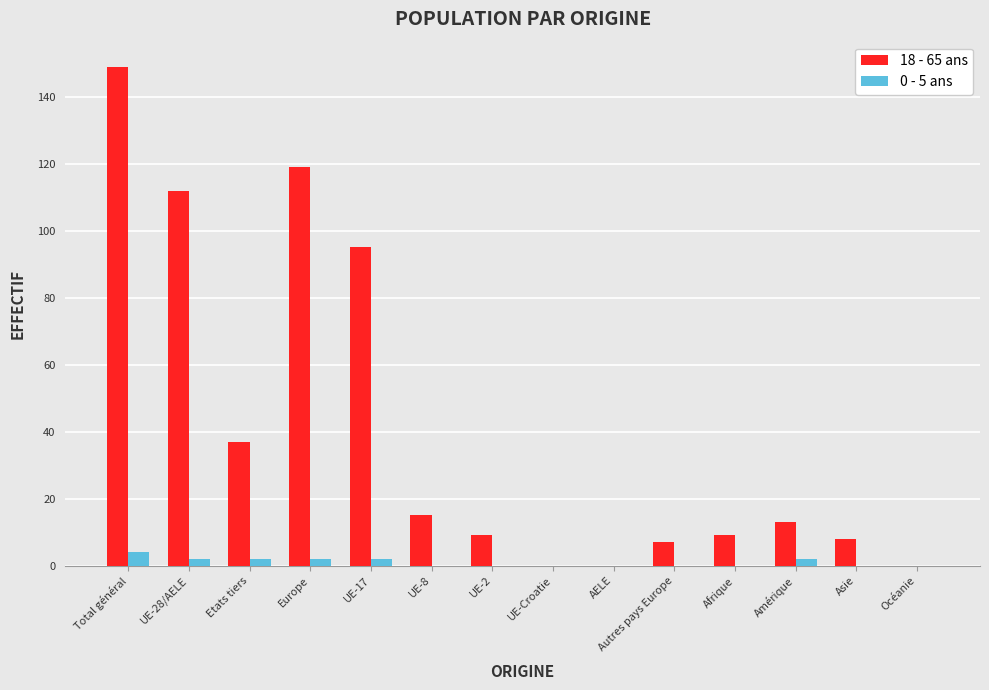

Where is 18 - 65 ans nearest to the value 74?

UE-17